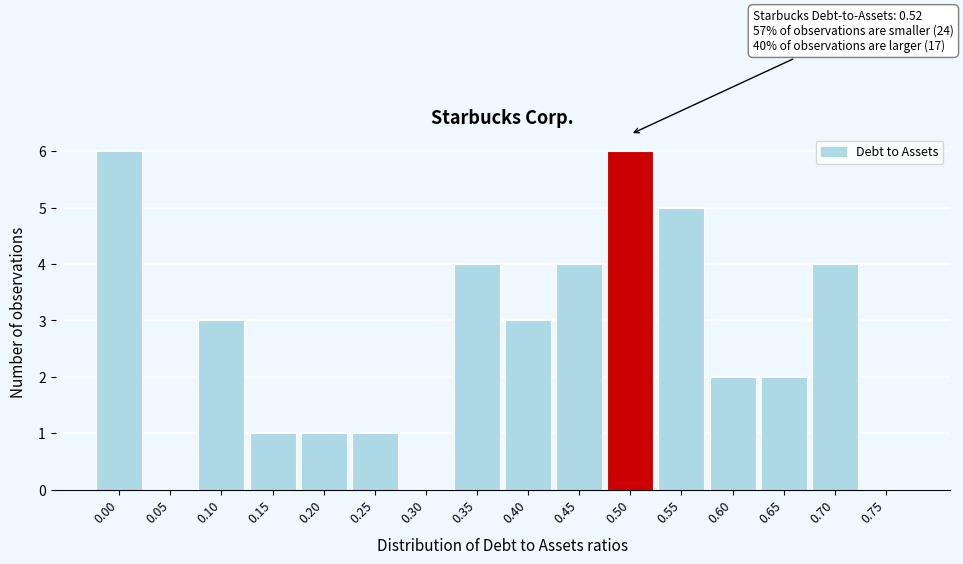

Reading left to right, list all the values displayed in this chart.

0.00=6	0.05=0	0.10=3	0.15=1	0.20=1	0.25=1	0.30=0	0.35=4	0.40=3	0.45=4	0.50=6	0.55=5	0.60=2	0.65=2	0.70=4	0.75=0